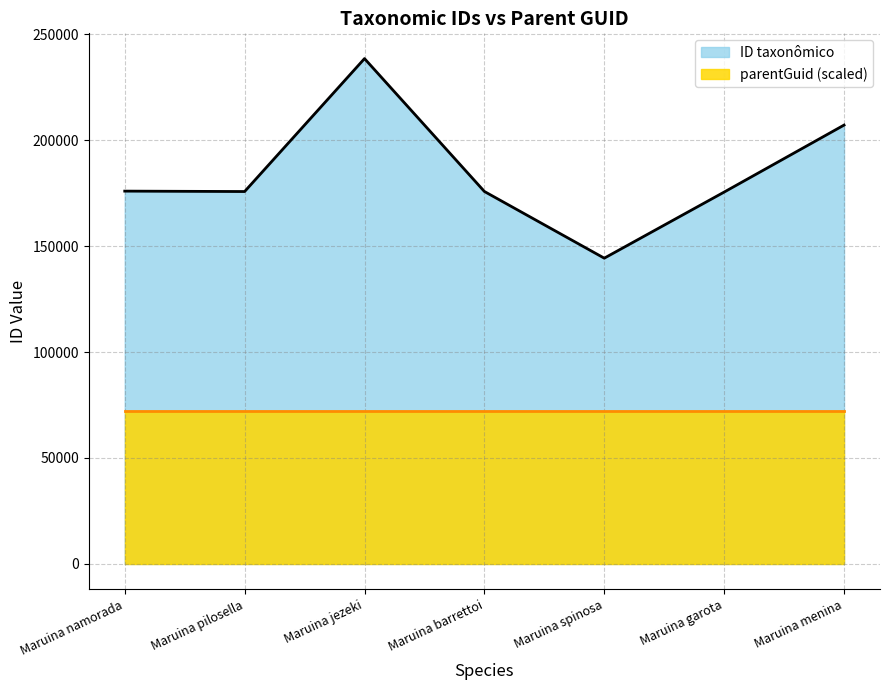

What is the difference between the maximum and minimum values?

94191